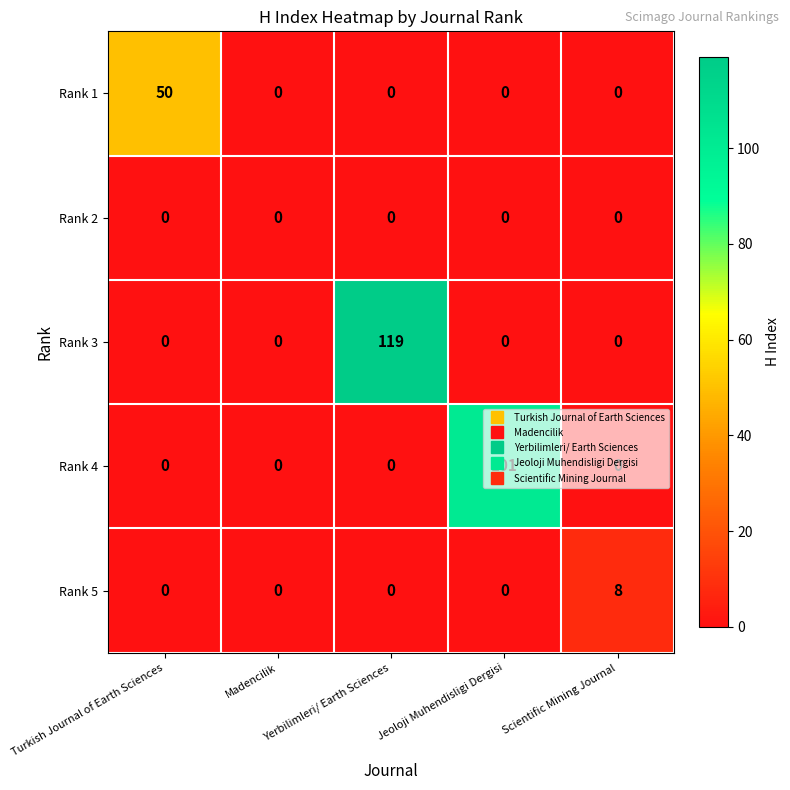

Which label corresponds to the largest value in the chart?

Yerbilimleri/ Earth Sciences